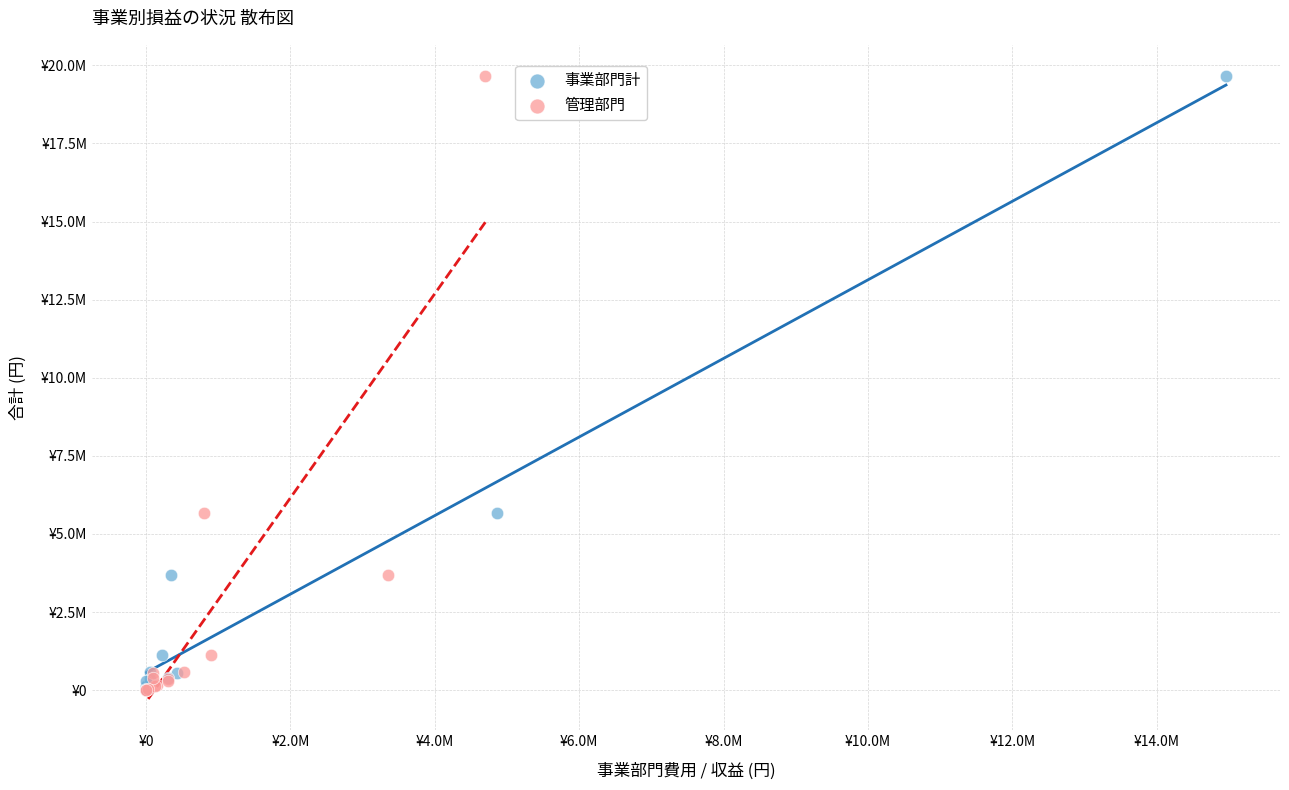

What are all the series names shown in the legend?

事業部門計, 管理部門